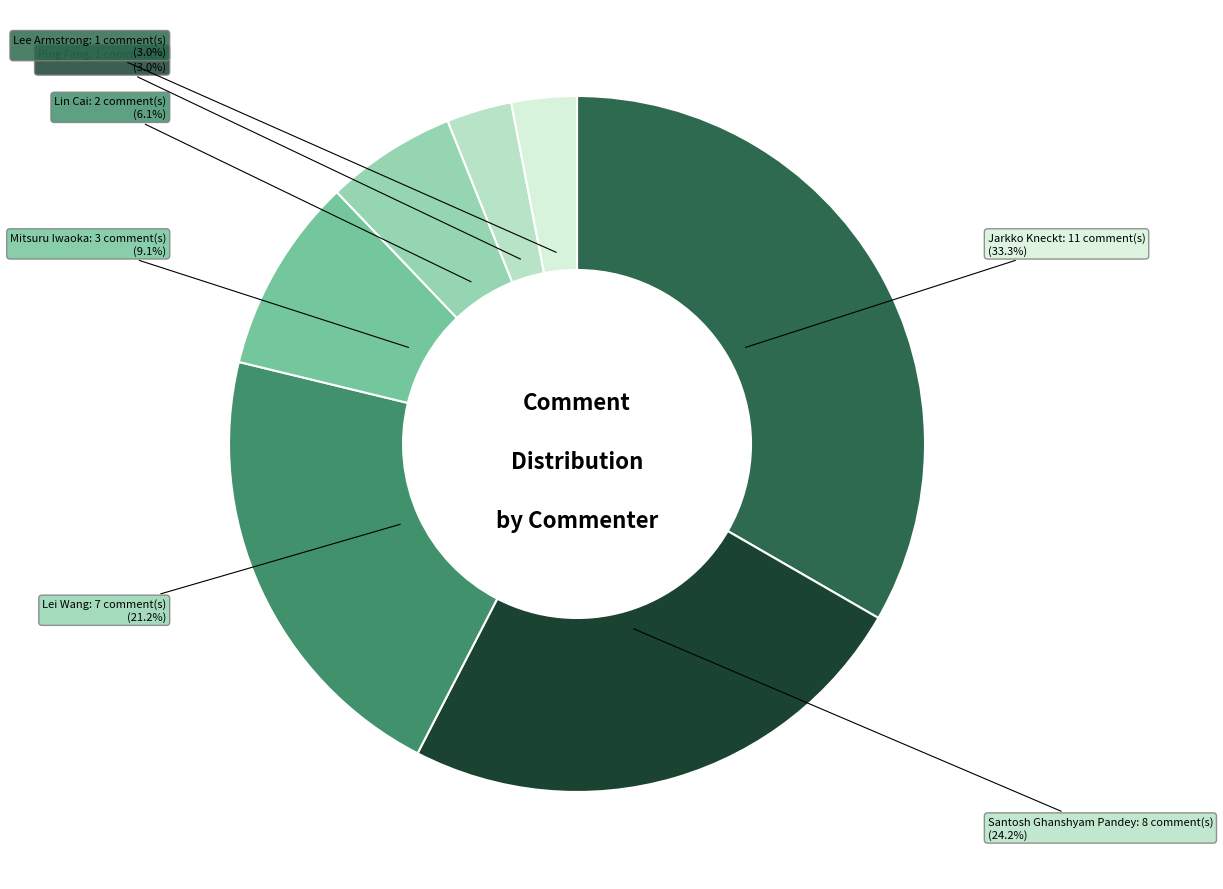

What is the largest slice in the pie chart?

Jarkko Kneckt